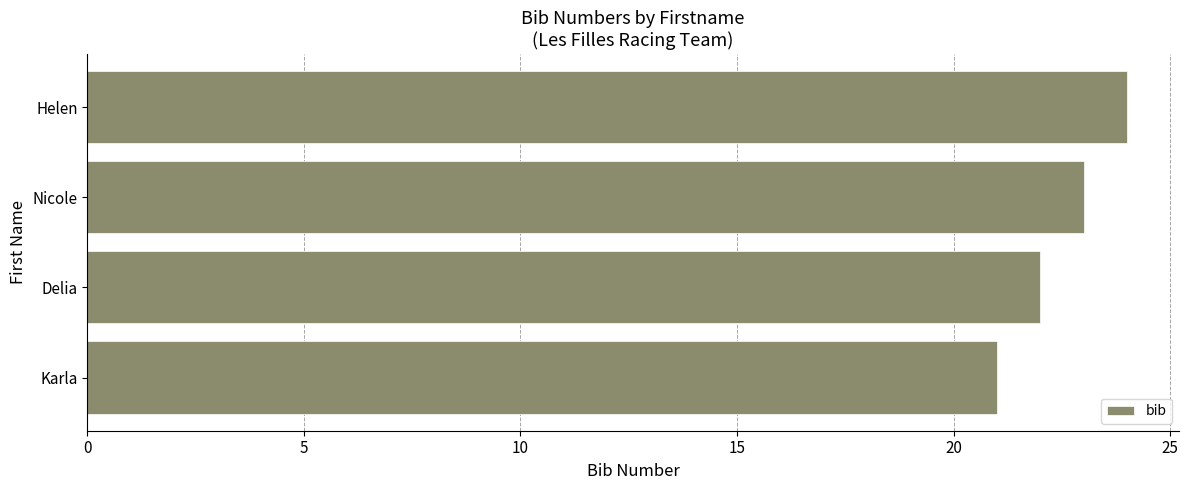

Is it true that the value at Helen is 24?

True